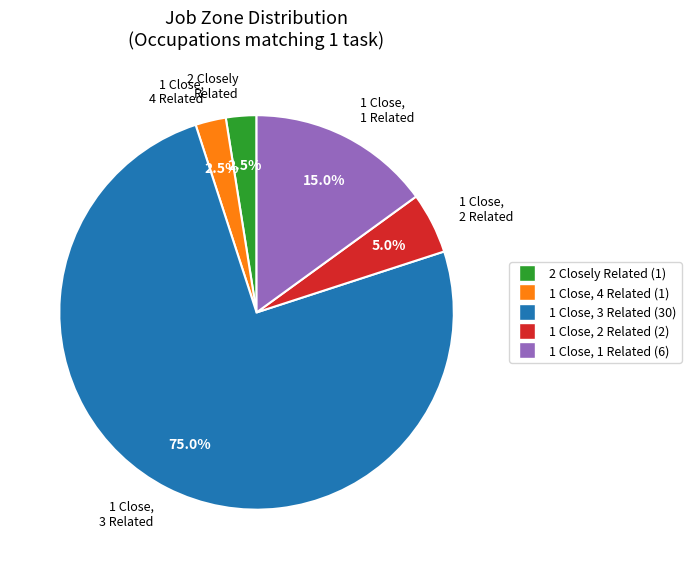

Is there any slice that represents more than half of the pie?

Yes